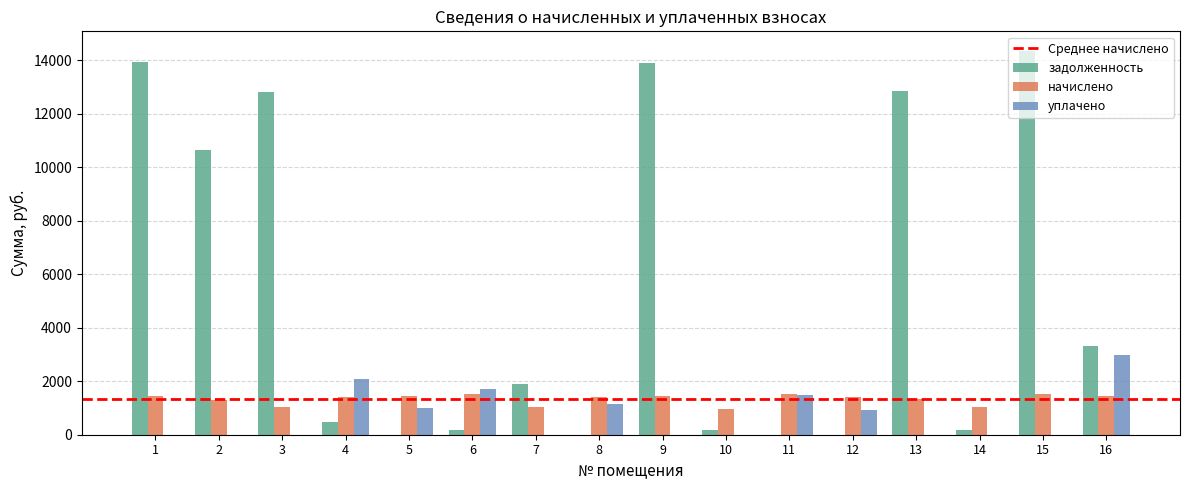

Which series has the widest spread of values?

задолженность